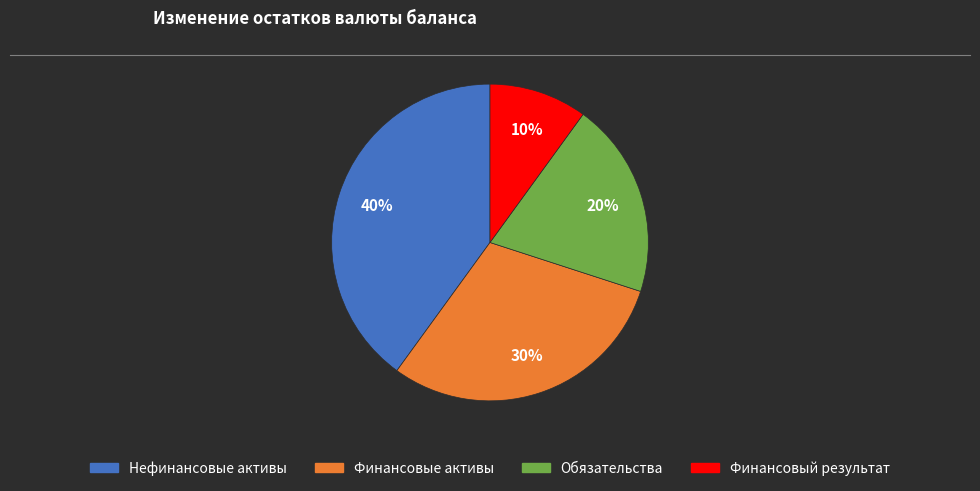

To the nearest percent, what is the difference between the Нефинансовые активы and Финансовые активы slice percentages?

10%